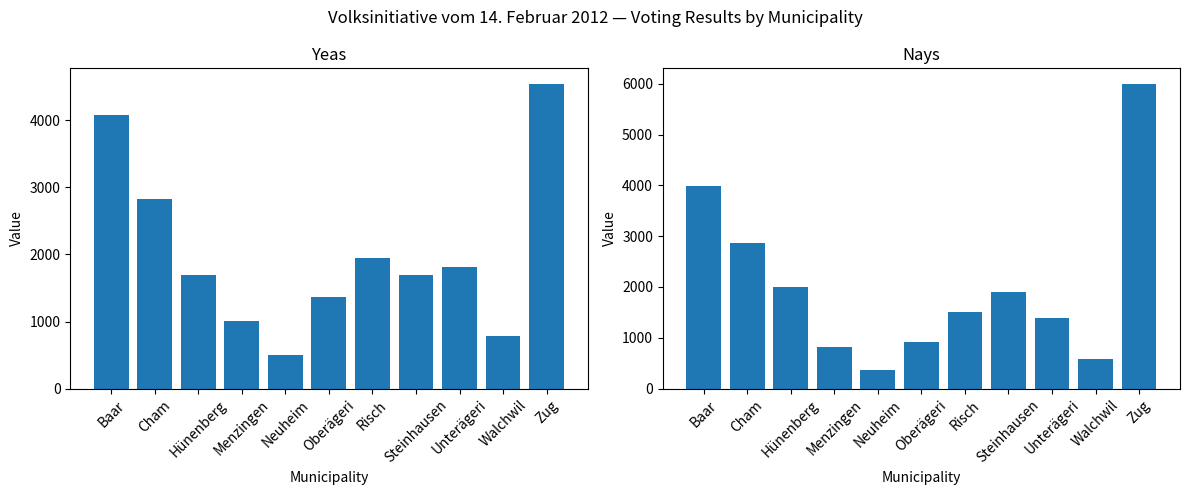

What is the sum of the yeas values at Cham and Walchwil?

3605